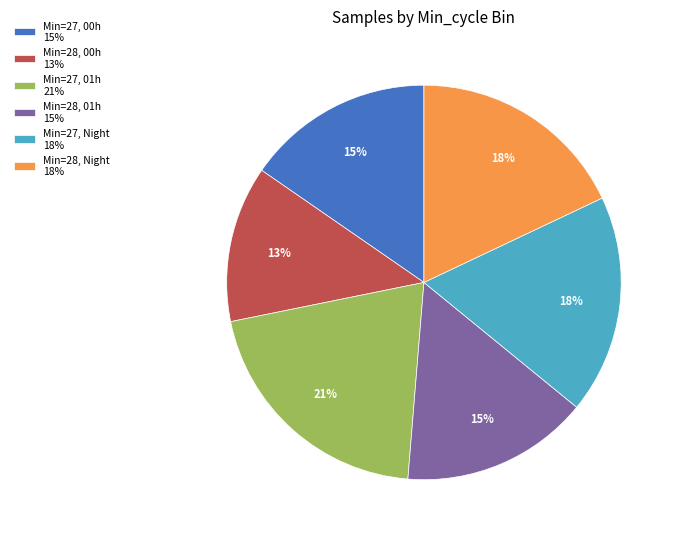

Does any single category account for the majority?

No